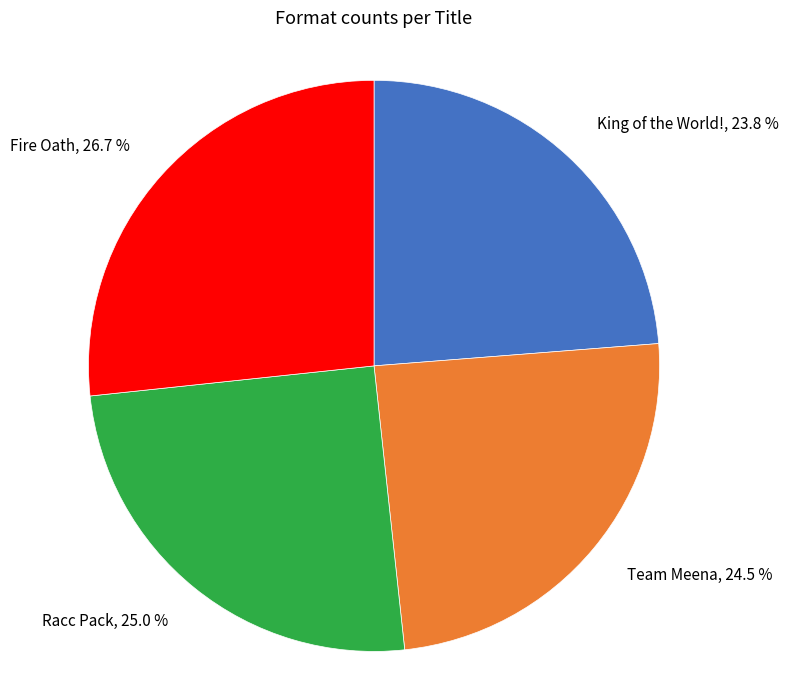

Rank the categories by value from lowest to highest.

King of the World!, Team Meena, Racc Pack, Fire Oath